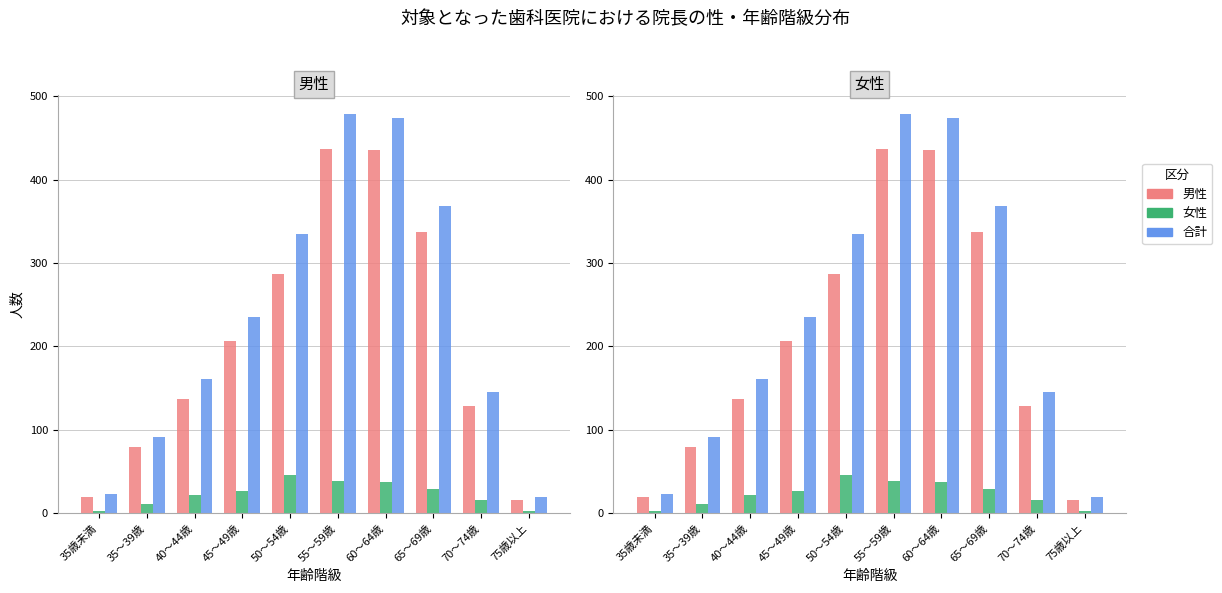

How many groups of bars are there?

10